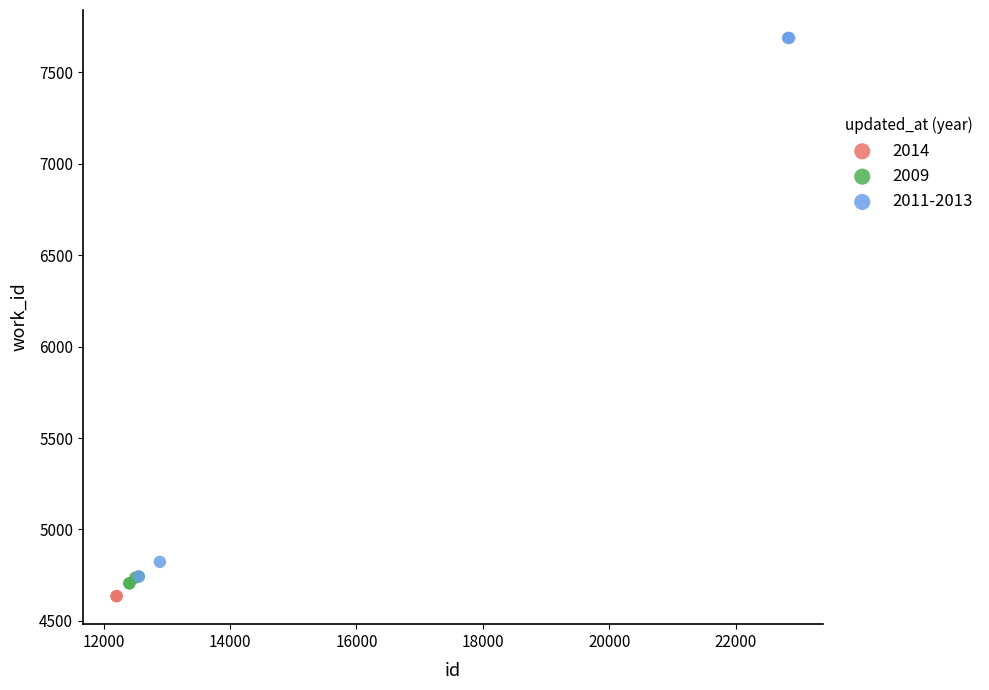

Which series has the largest Y range (max minus min)?

2011-2013